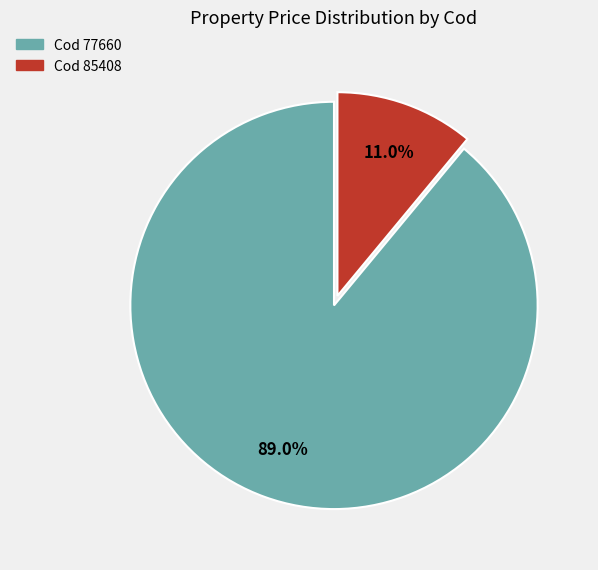

Does any single category account for the majority?

Yes